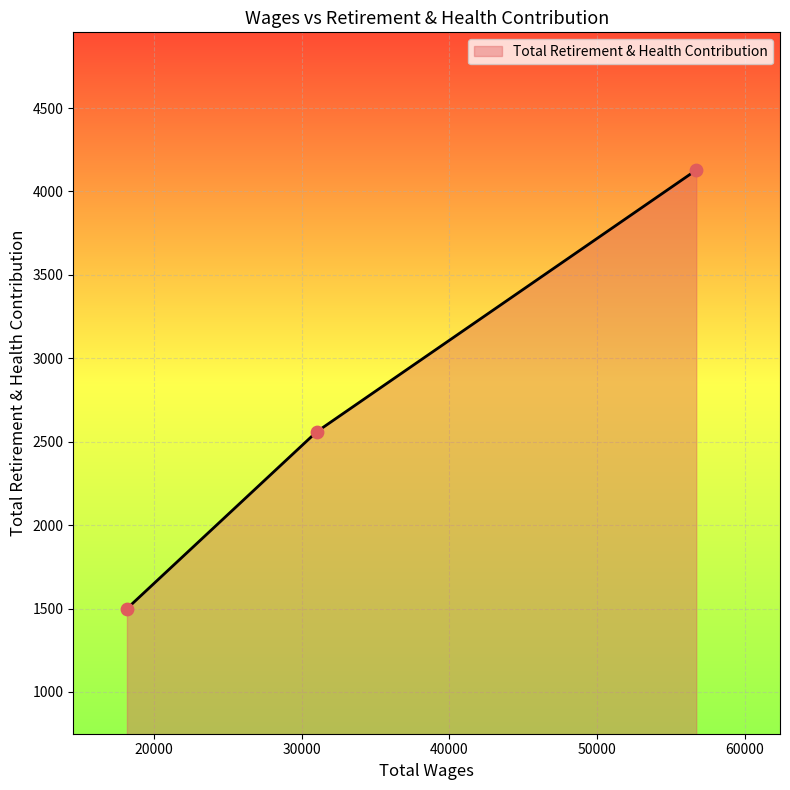

What is the smallest value displayed?

1499